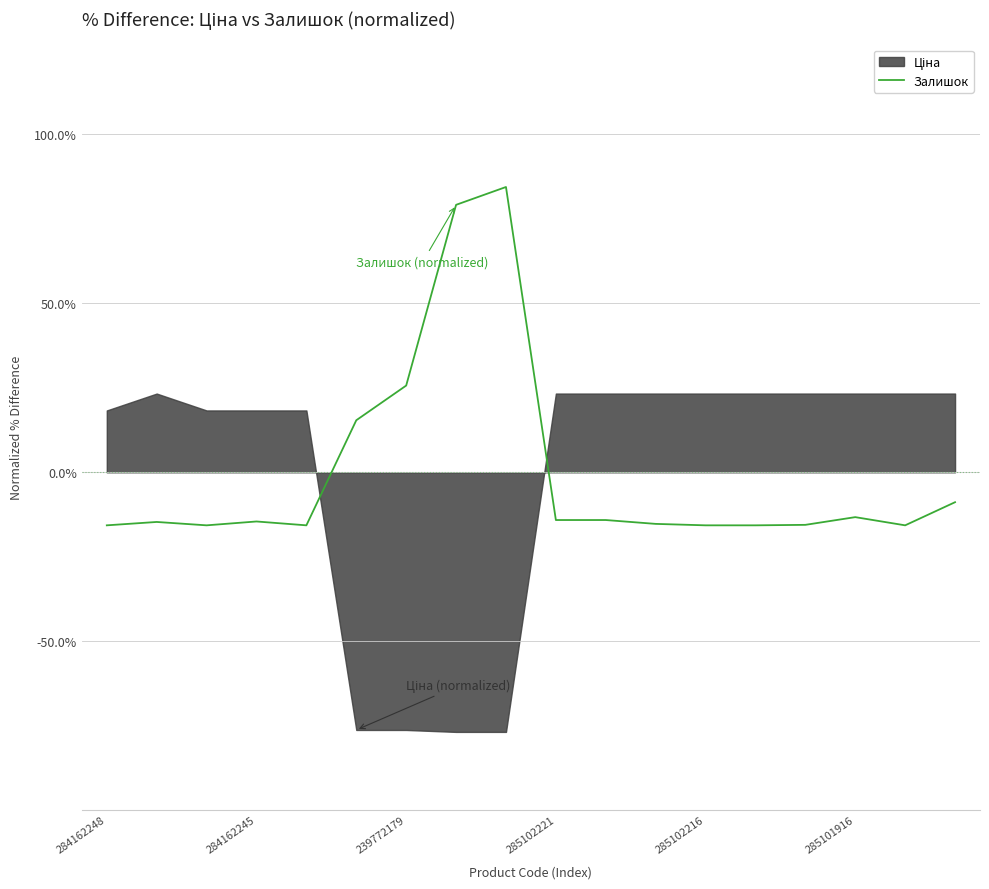

True or false: there are more than 2 points higher than both neighbors.

True